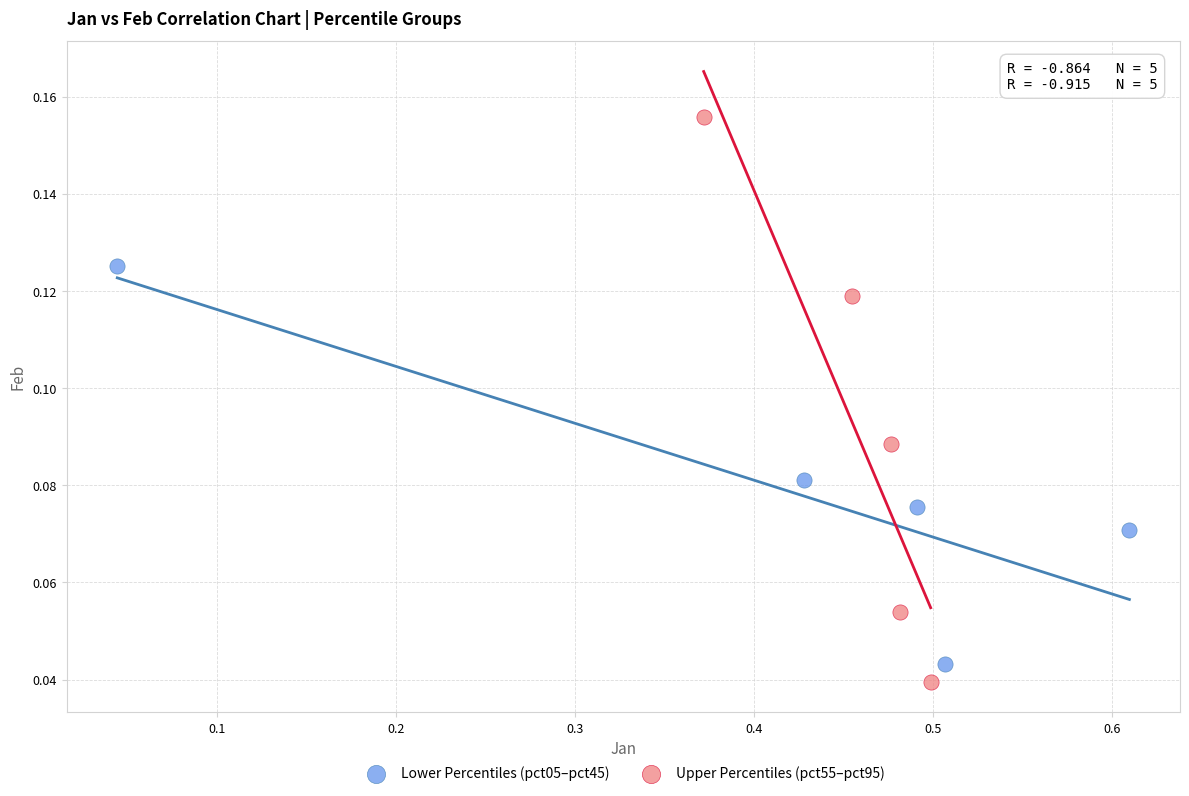

Which series has the largest Y range (max minus min)?

Upper Percentiles (pct55–pct95)